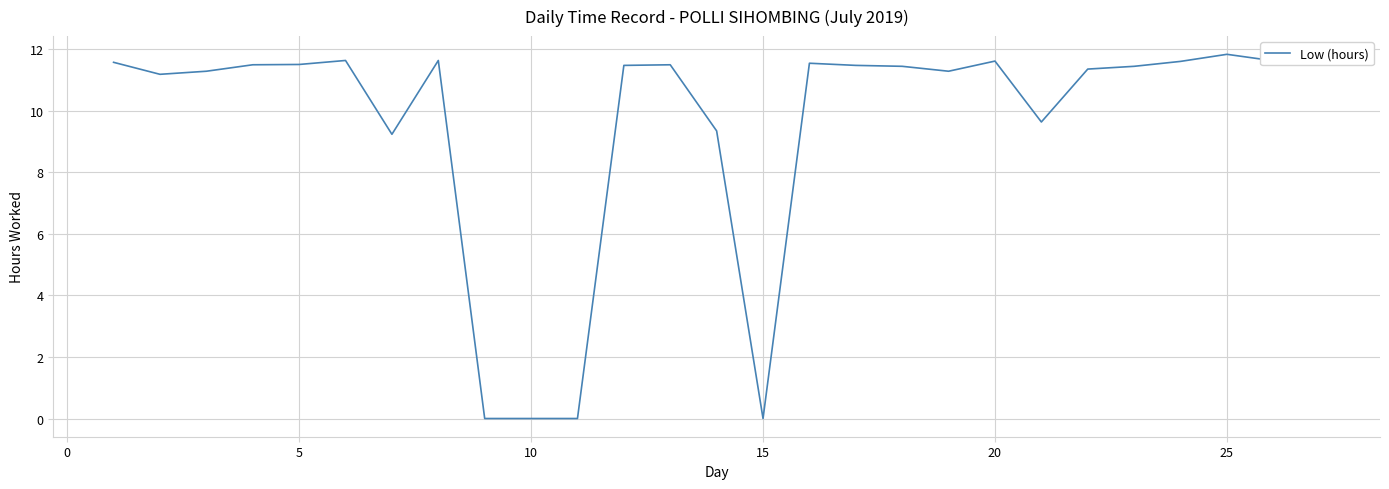

What is the difference between the maximum and minimum values?

11.8